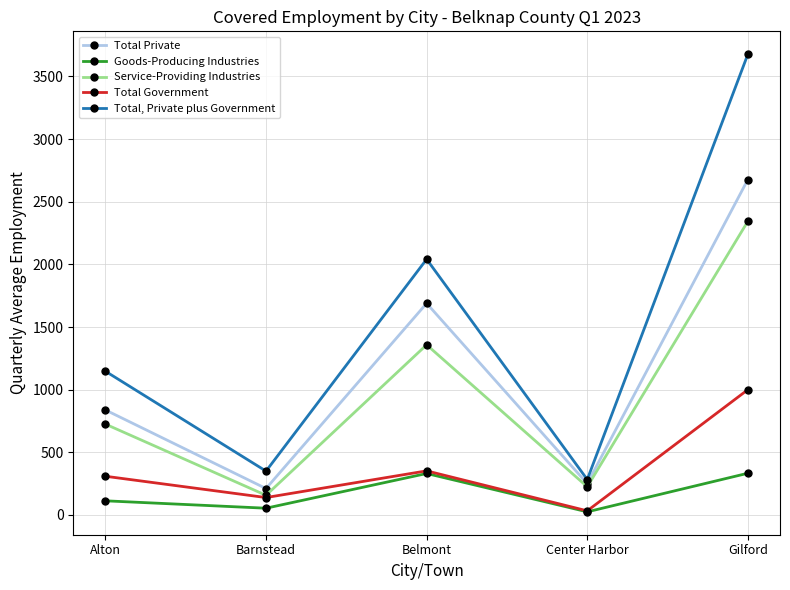

List the series in order of their peak value, lowest first.

Goods-Producing Industries, Total Government, Service-Providing Industries, Total Private, Total, Private plus Government